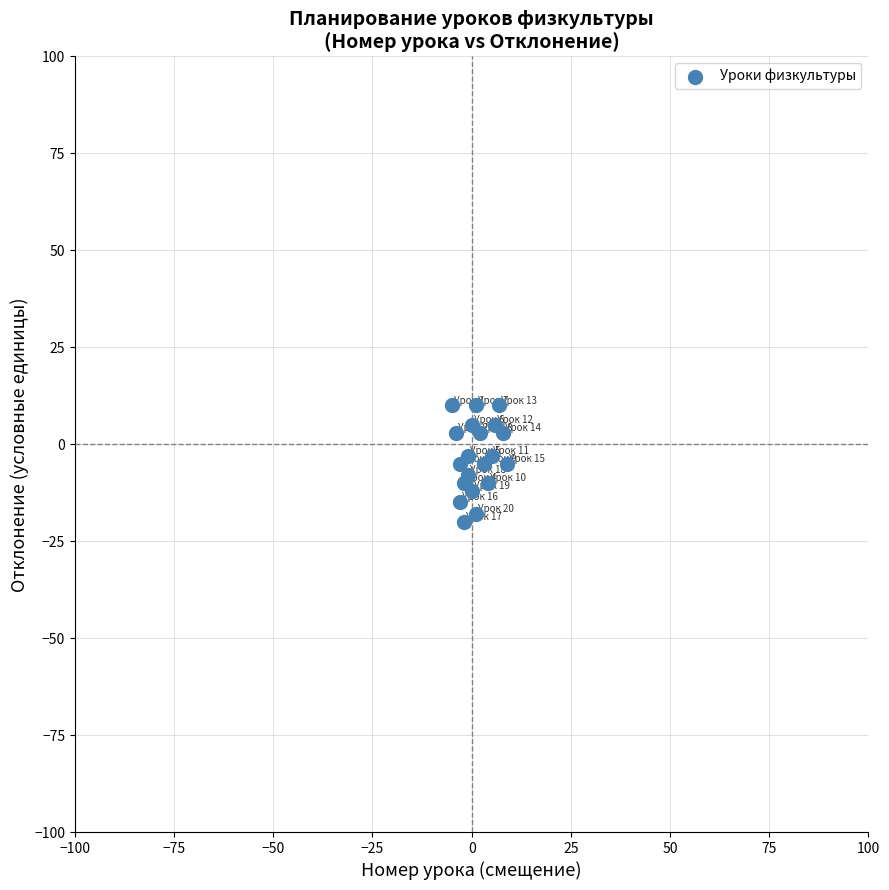

What is the range of X values (max minus min)?

14